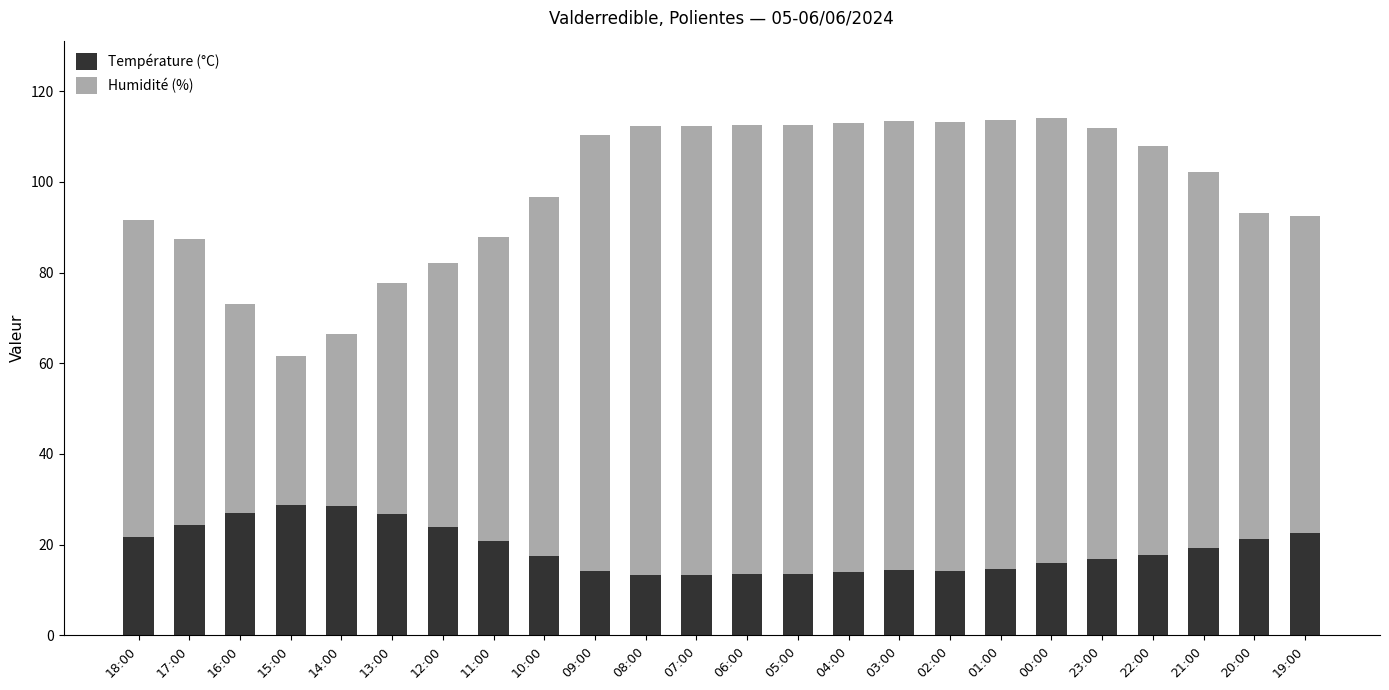

What are all the series names shown in the legend?

Température (°C), Humidité (%)